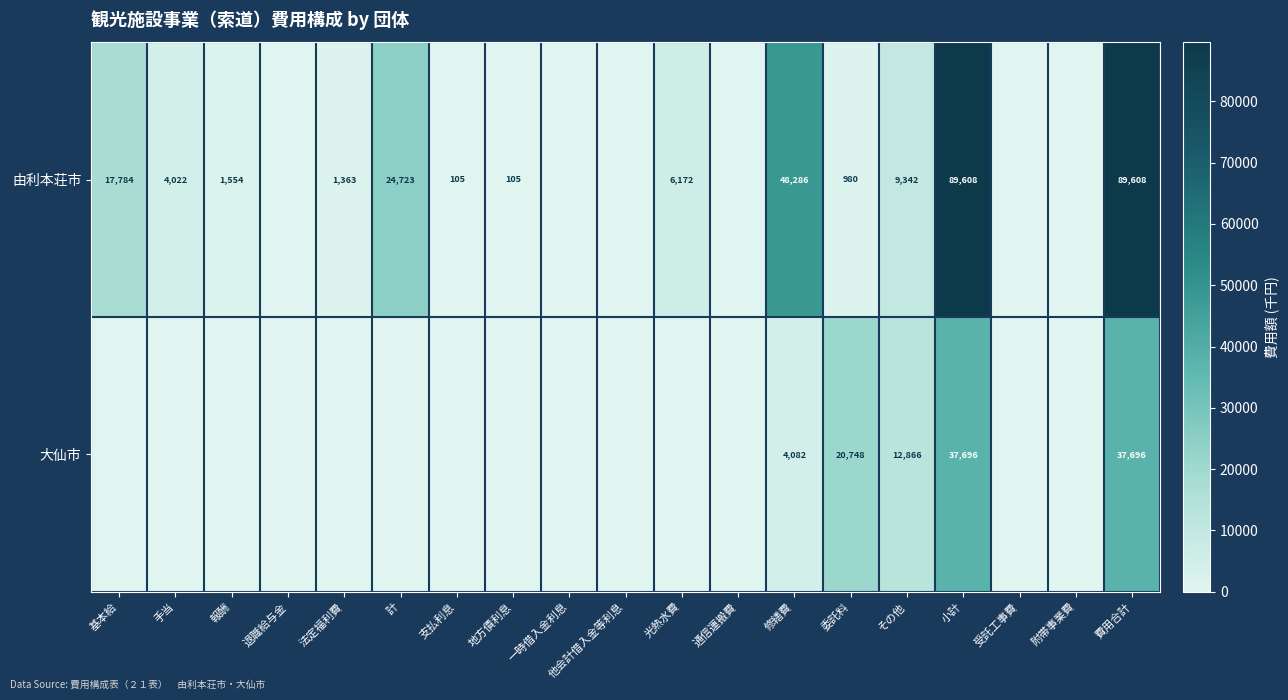

Is the value of 大仙市 at 小計 greater than the value of 由利本荘市 at 支払利息?

Yes